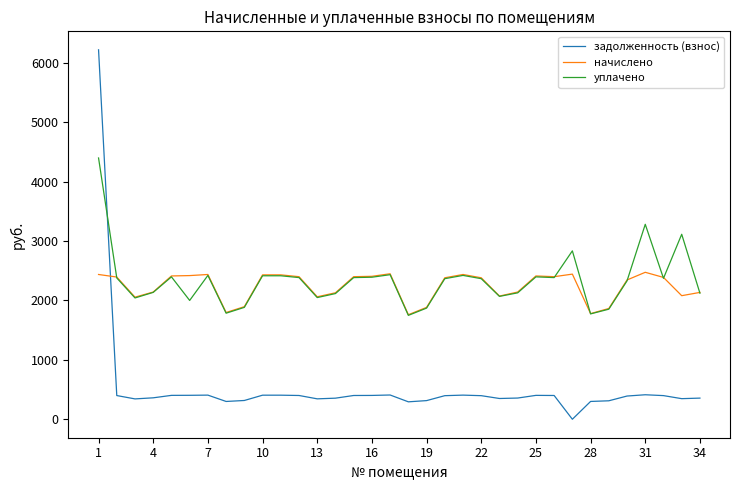

What is the highest value of the начислено series?

2474.7